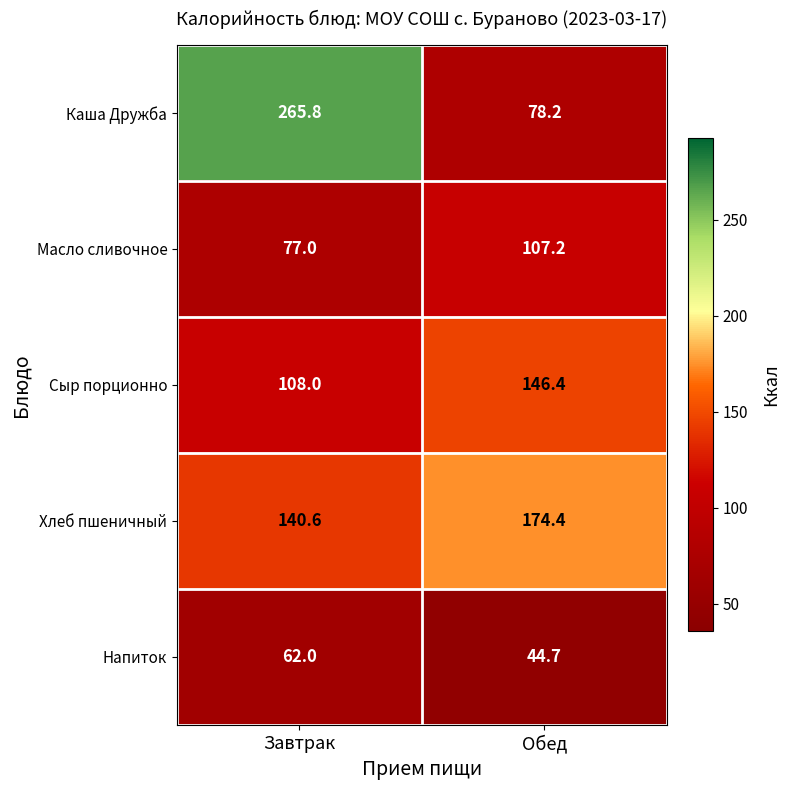

Is the value of Сыр порционно at Обед greater than the value of Хлеб пшеничный at Завтрак?

Yes